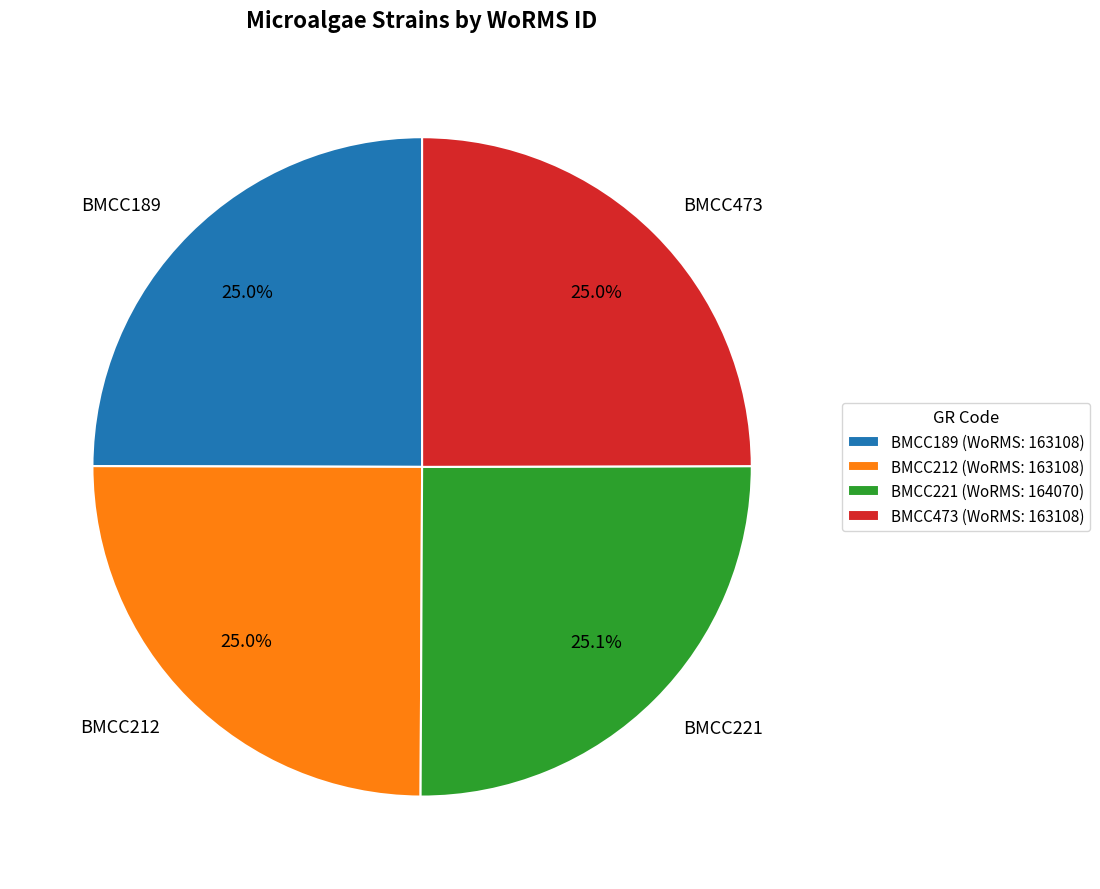

To the nearest percent, what is the average slice percentage?

25%